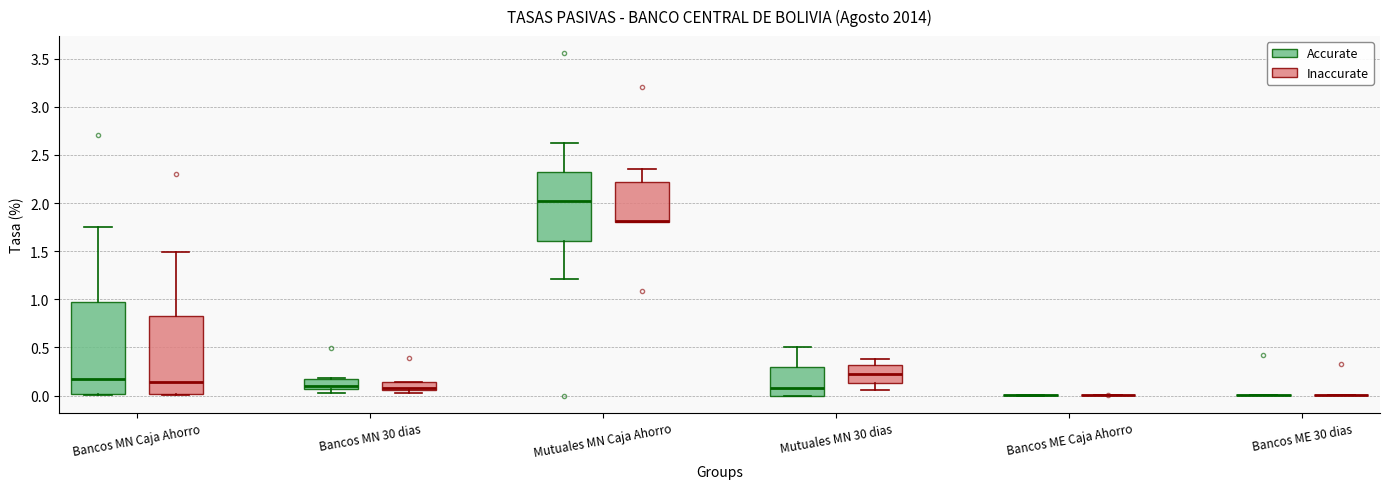

Reading left to right, transcribe this box plot: for each box, give where its median line is, the range the box spans, and where its two whiskers end, as read against the y-axis. The values are not printed on the chart, so give them approximately, as read against the axis.

Bancos MN Caja Ahorro (Accurate): median 0.15, box 0.00 to 0.95, whiskers 0.00 to 1.75
Bancos MN Caja Ahorro (Inaccurate): median 0.15, box 0.00 to 0.85, whiskers 0.00 to 1.50
Bancos MN 30 dias (Accurate): median 0.10, box 0.05 to 0.15, whiskers 0.05 (just below the box's lower edge) to 0.20
Bancos MN 30 dias (Inaccurate): median 0.10, box 0.05 to 0.15, whiskers 0.00 to 0.15
Mutuales MN Caja Ahorro (Accurate): median 2.00, box 1.60 to 2.30, whiskers 1.20 to 2.60
Mutuales MN Caja Ahorro (Inaccurate): median 1.80 (drawn on the box's lower edge), box 1.80 to 2.20, whiskers 1.80 to 2.35
Mutuales MN 30 dias (Accurate): median 0.10, box 0.00 to 0.30, whiskers 0.00 to 0.50
Mutuales MN 30 dias (Inaccurate): median 0.25, box 0.15 to 0.30, whiskers 0.05 to 0.40
Bancos ME Caja Ahorro (Accurate): box collapsed to a line at 0.00, whiskers 0.00 to 0.00
Bancos ME Caja Ahorro (Inaccurate): box collapsed to a line at 0.00, whiskers 0.00 to 0.00
Bancos ME 30 dias (Accurate): box collapsed to a line at 0.00, whiskers 0.00 to 0.00
Bancos ME 30 dias (Inaccurate): box collapsed to a line at 0.00, whiskers 0.00 to 0.00